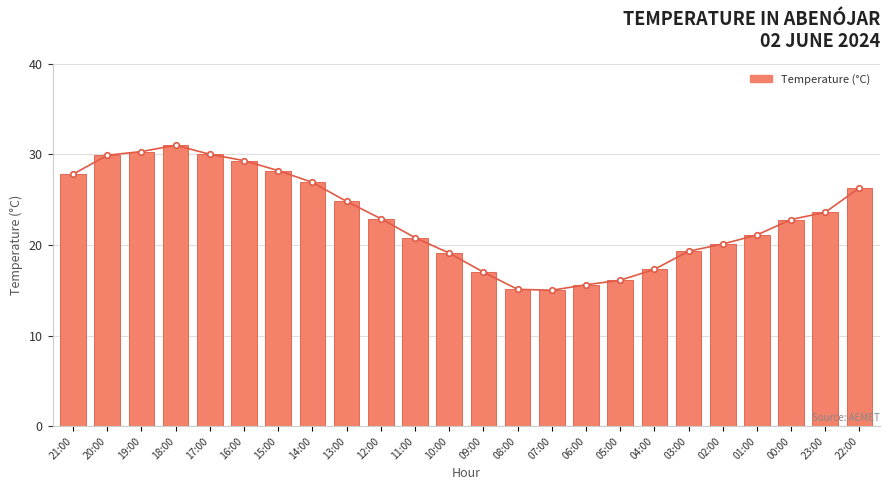

What value does the data have at 12:00?

22.9